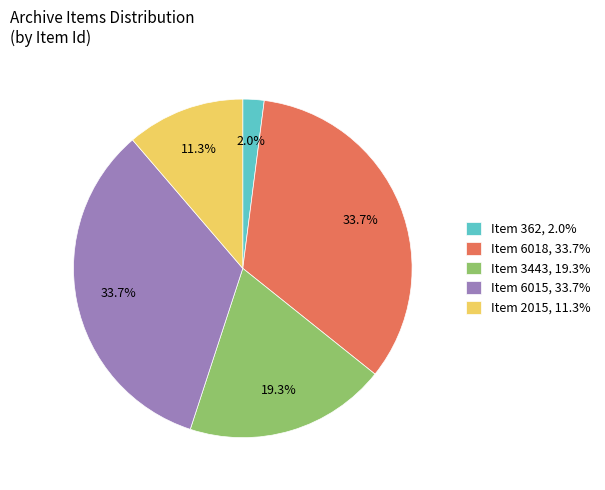

To the nearest percent, what is the combined percentage of Item 3443 and Item 6015?

53%